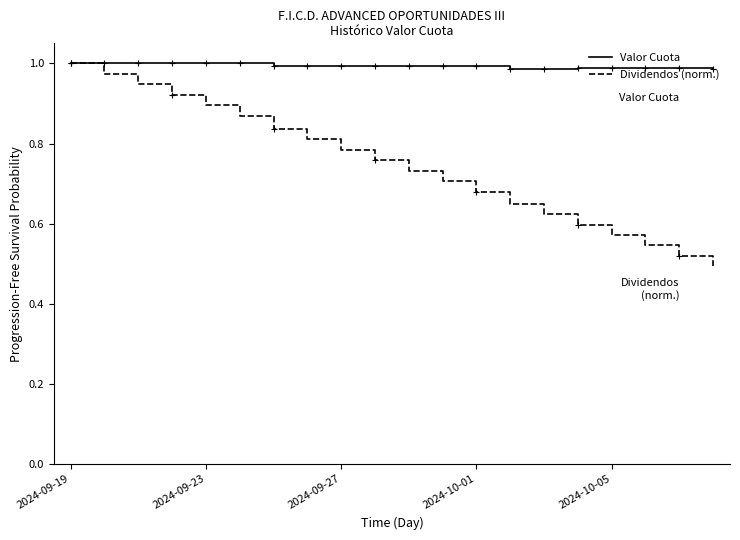

Which series has the largest total across all categories?

Valor Cuota